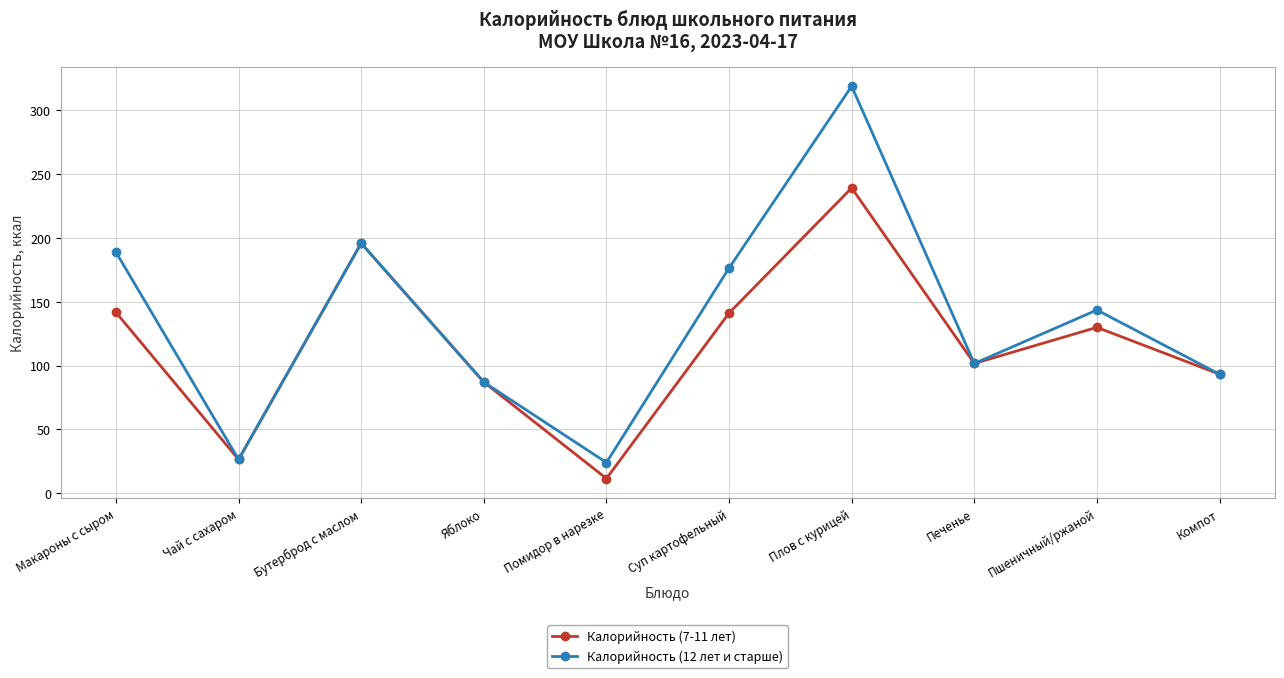

What are all the series names shown in the legend?

Калорийность (7-11 лет), Калорийность (12 лет и старше)